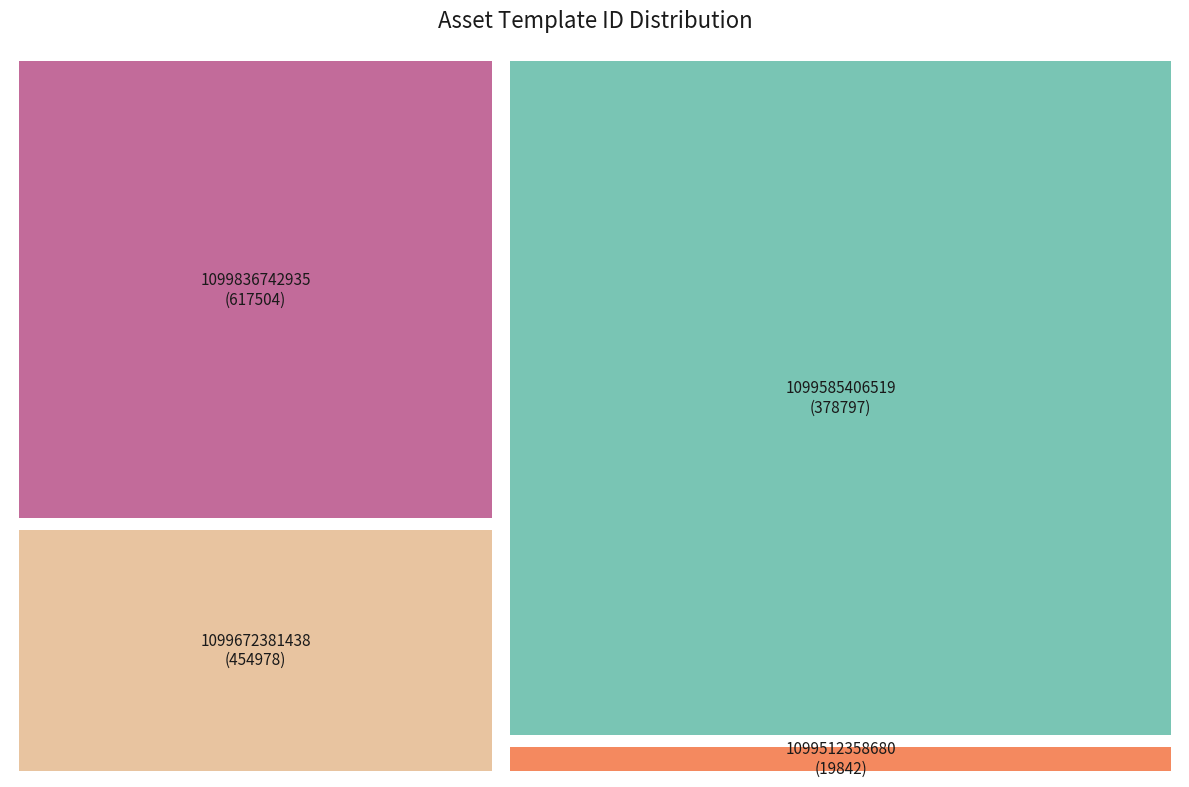

What is the change in value from 1099672381438 to 1099836742935?

+162526